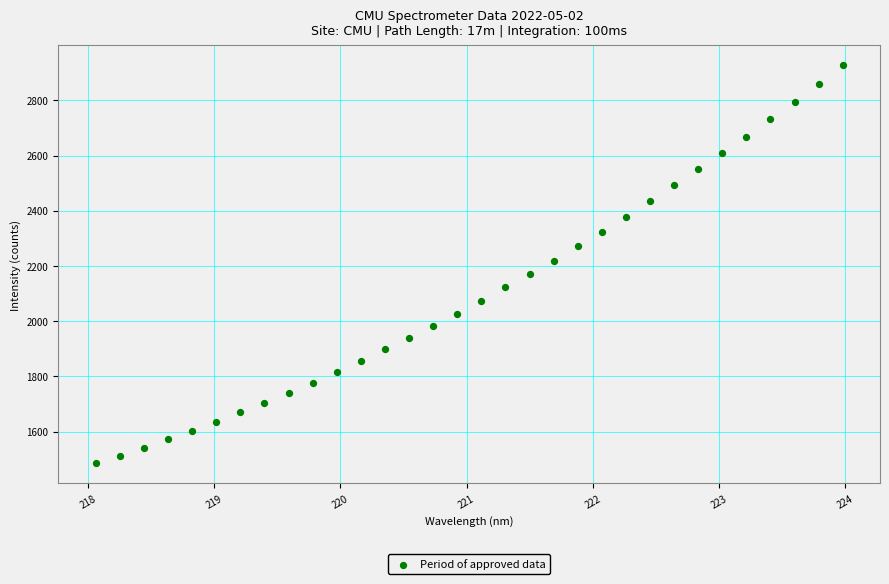

What is the range of Y values (max minus min)?

1441.2